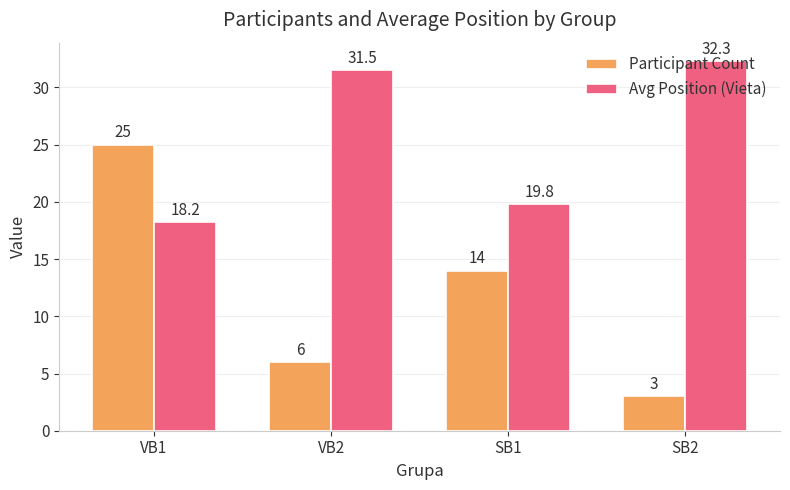

Which series has the largest total across all categories?

Avg Position (Vieta)